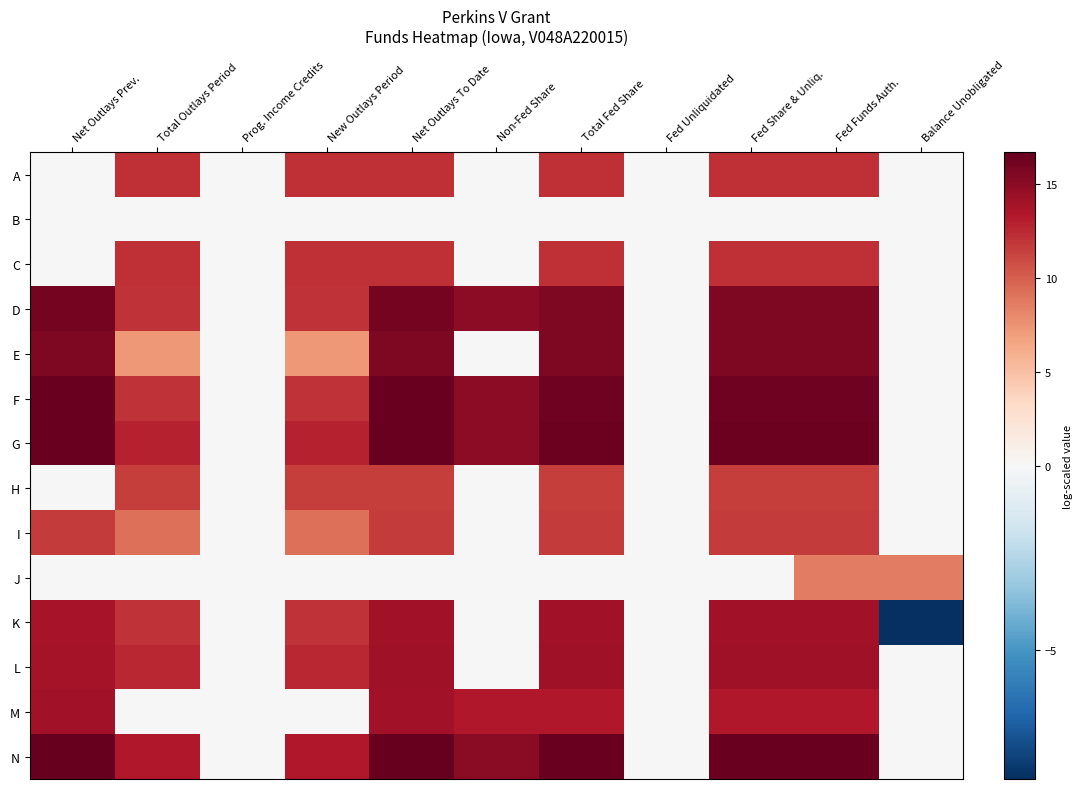

What is the total value across all series at Non-Fed Share?

73.1